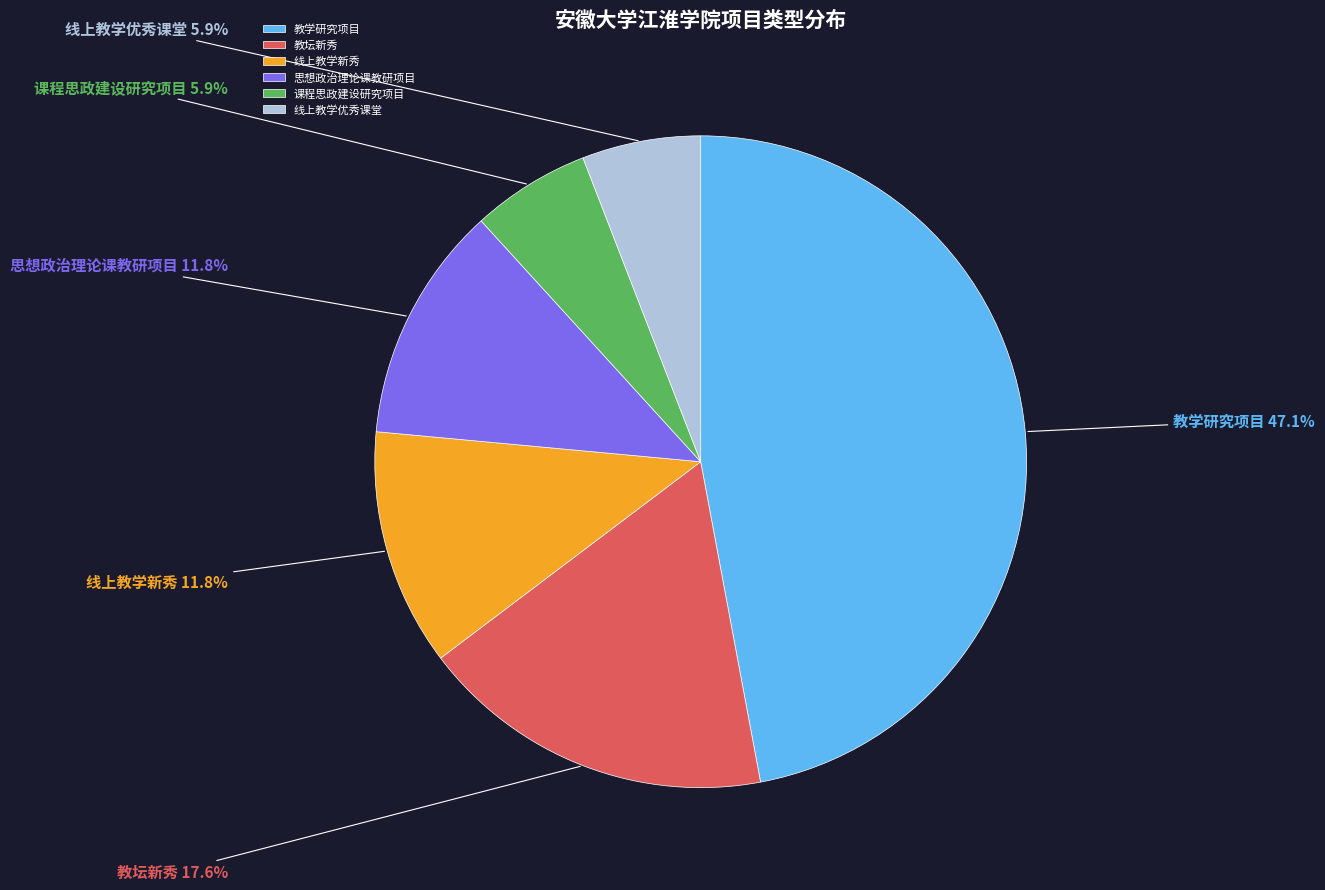

To the nearest percent, what percentage of the pie is 课程思政建设研究项目?

6%